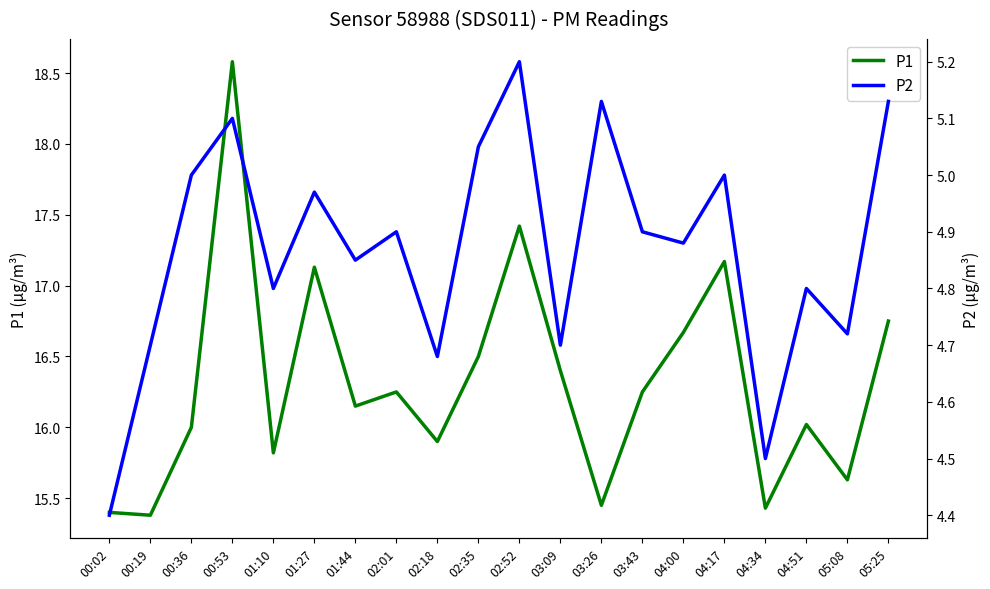

True or false: P1 has a value of 9.7 at 02:35.

False